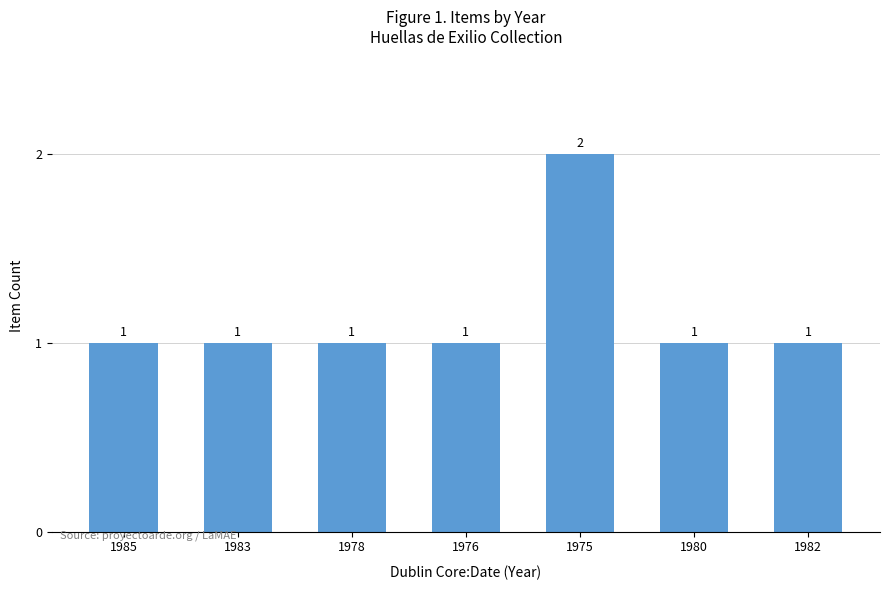

The value at 1980 is 1. True or false?

True